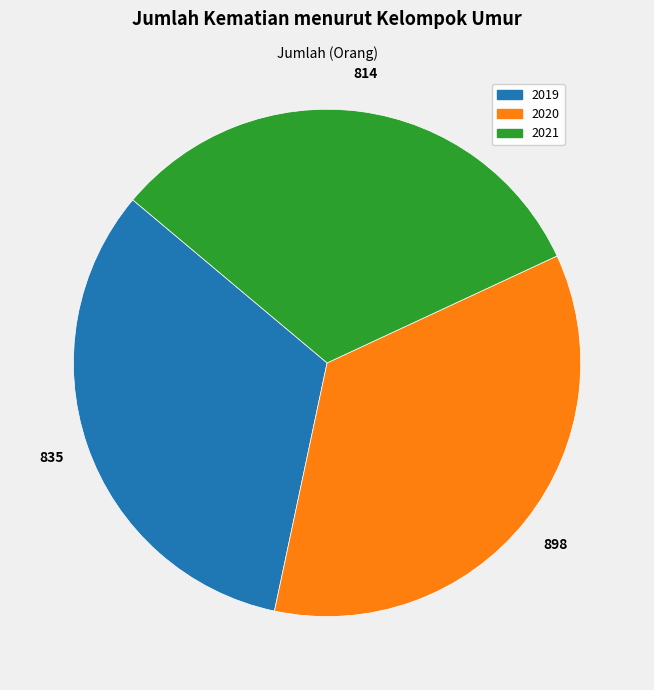

Rank the categories by value from lowest to highest.

2021, 2019, 2020